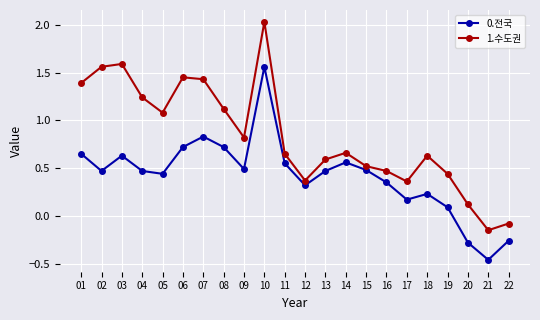

Which label corresponds to the largest value in the chart?

10